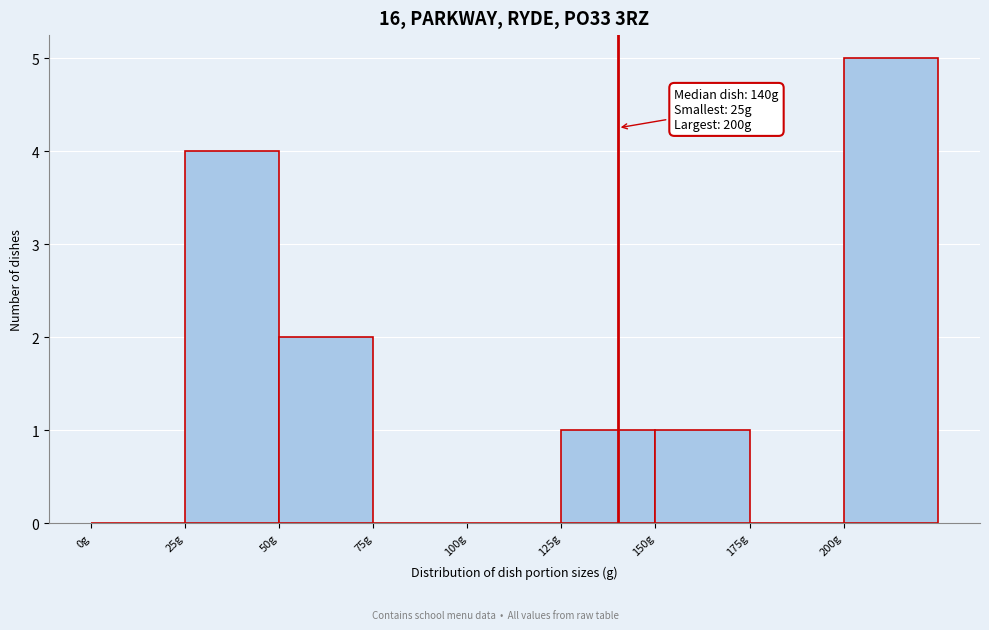

Over which range of the x-axis is the bar tallest?

200 to 225